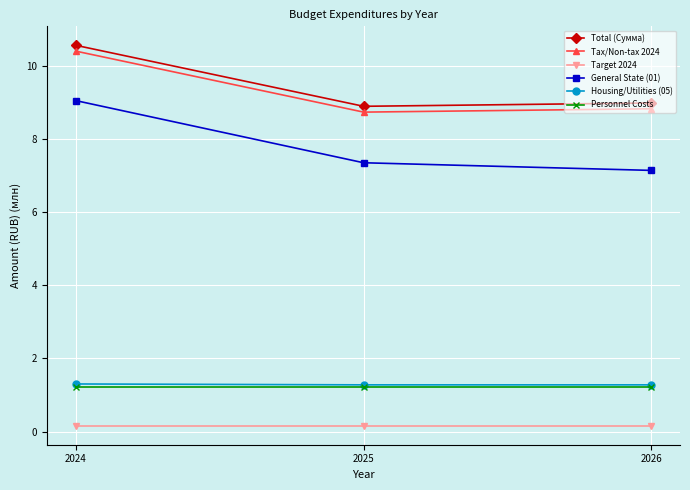

At which category does the chart reach its peak across all series?

2024